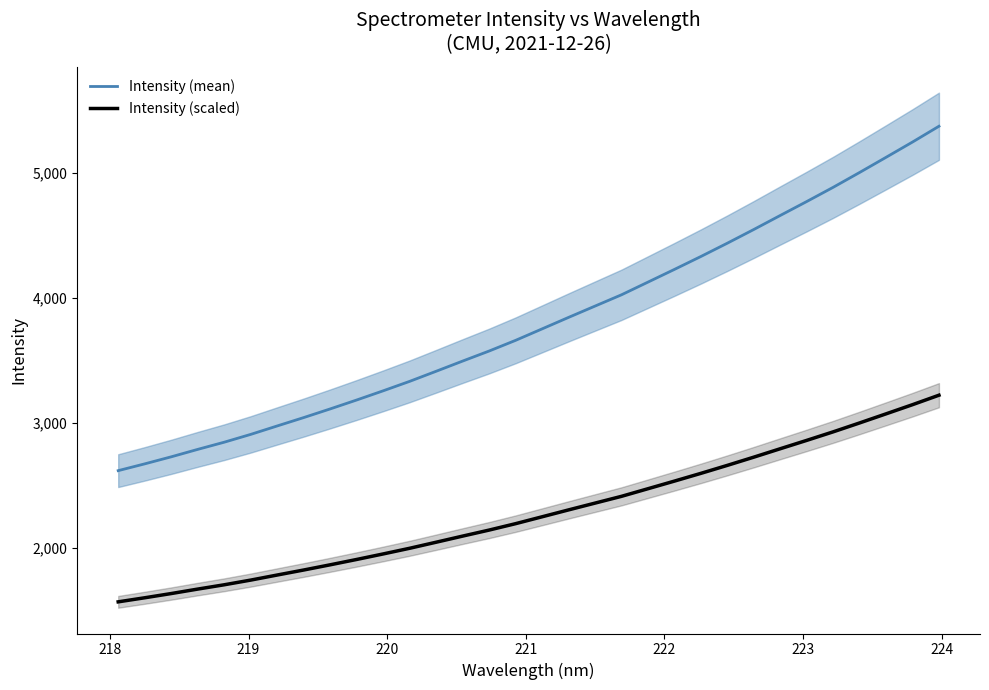

What is the difference between the maximum and minimum values in the Intensity (mean) series?

2751.3